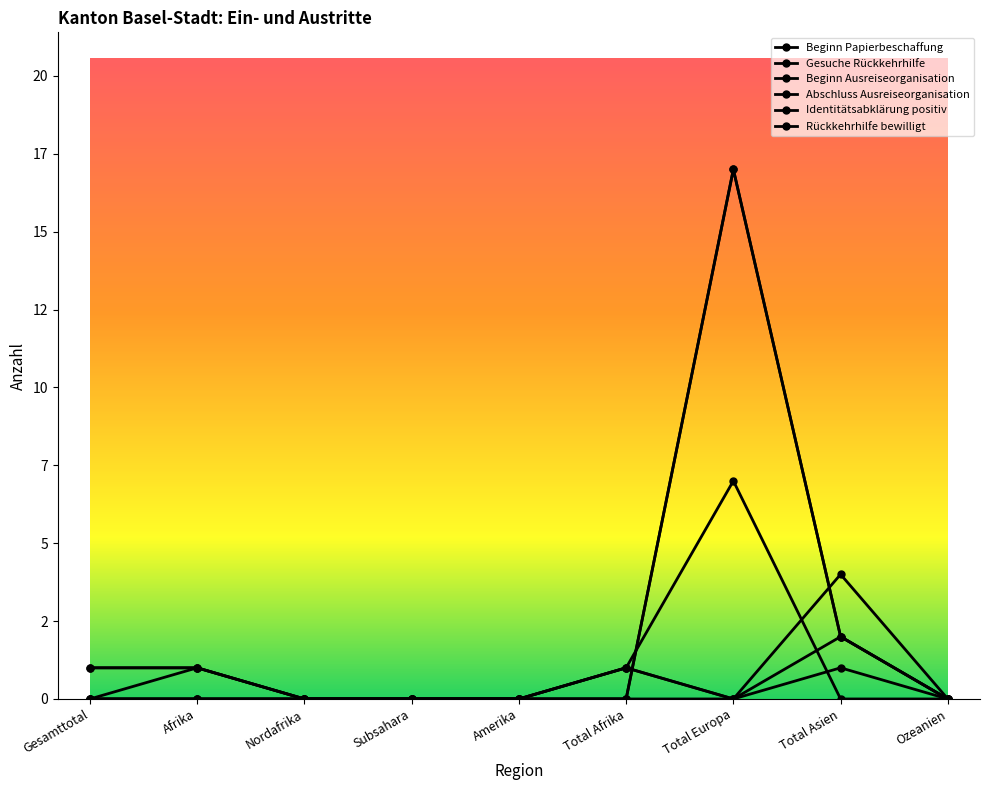

Is this an area chart (filled region under the line)?

No